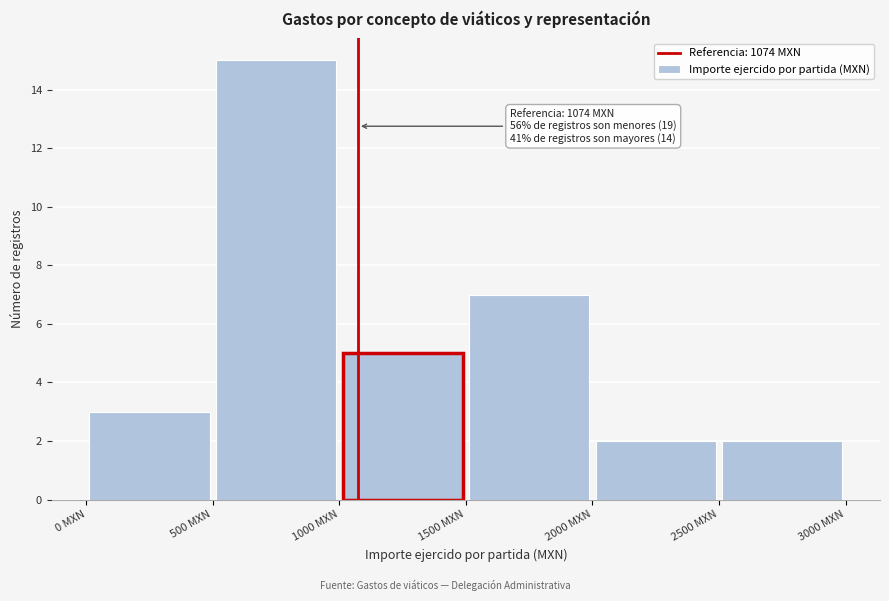

Which range on the x-axis has the tallest bar?

500 to 1000